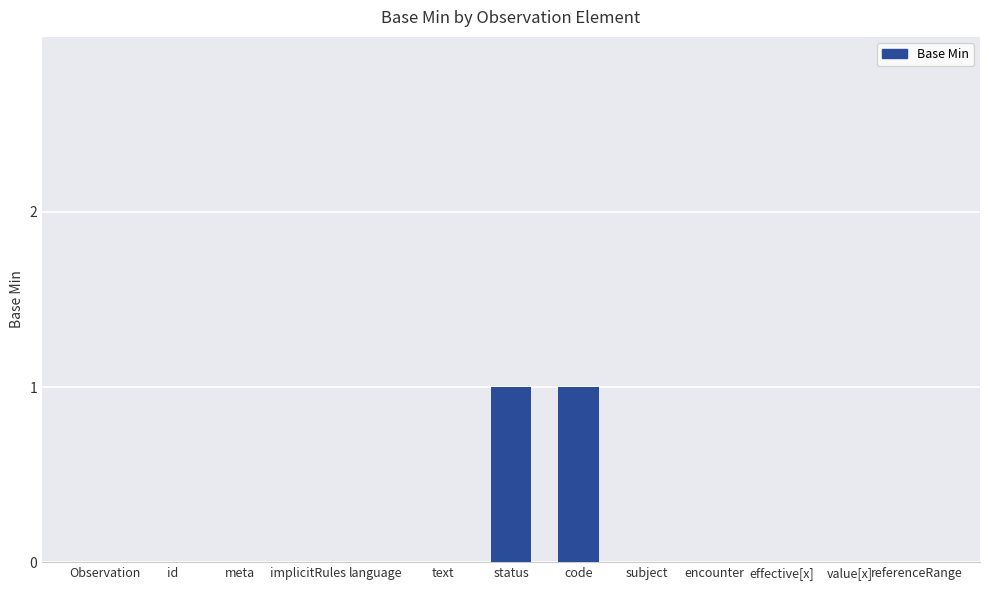

Reading left to right, what are all the values shown in this chart?

0	0	0	0	0	0	1	1	0	0	0	0	0